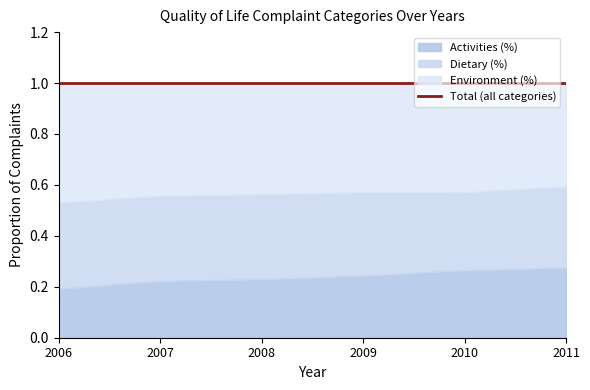

True or false: Activities (%) and Environment (%) intersect in this chart.

False